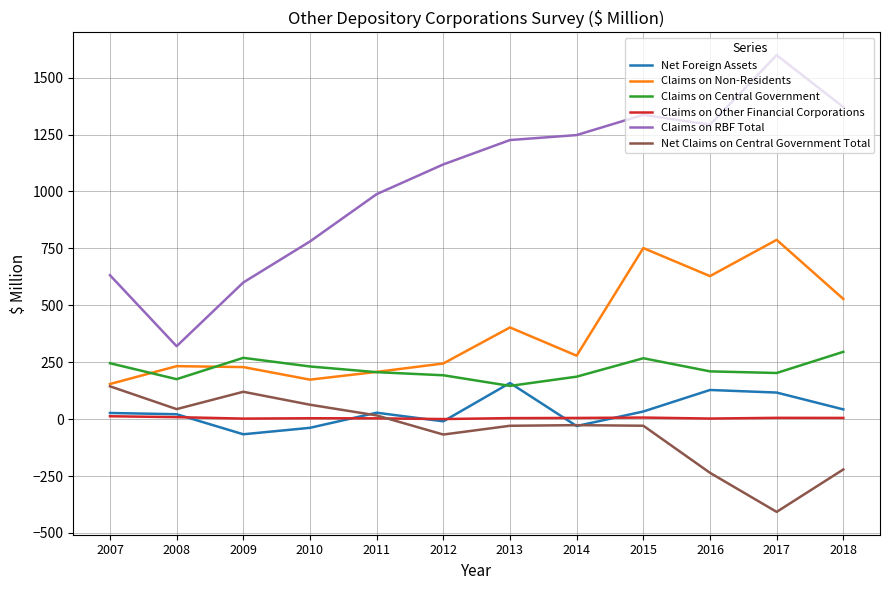

What is the greatest value displayed?

1598.6